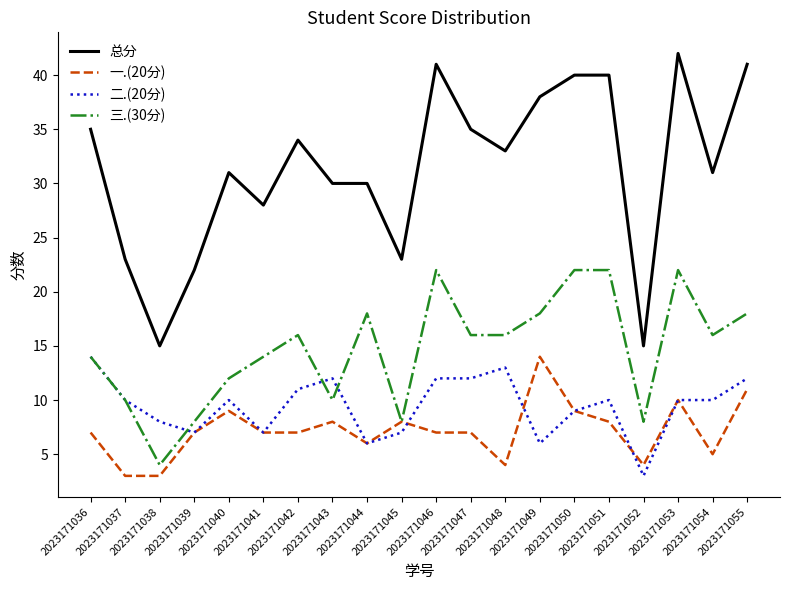

What is the total value across all series at 2023171048?

66